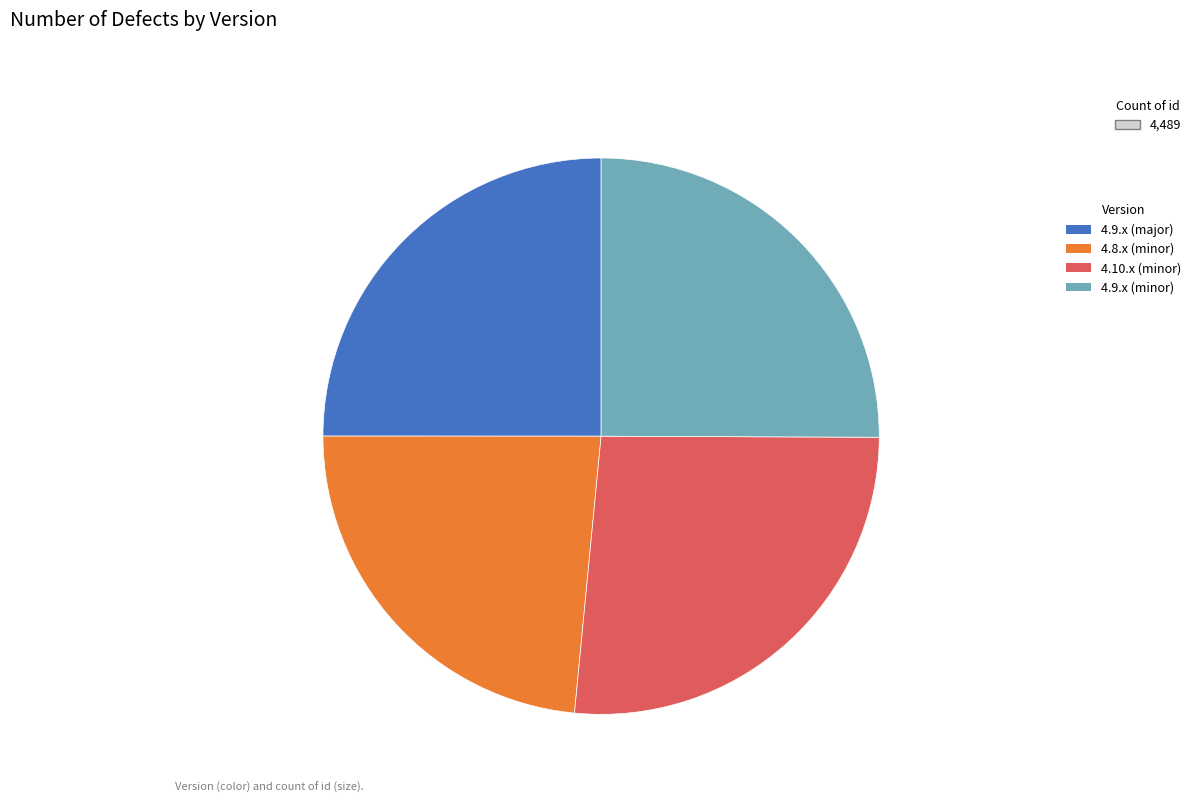

Which has a higher value, 4.9.x (minor) or 4.8.x (minor)?

4.9.x (minor)